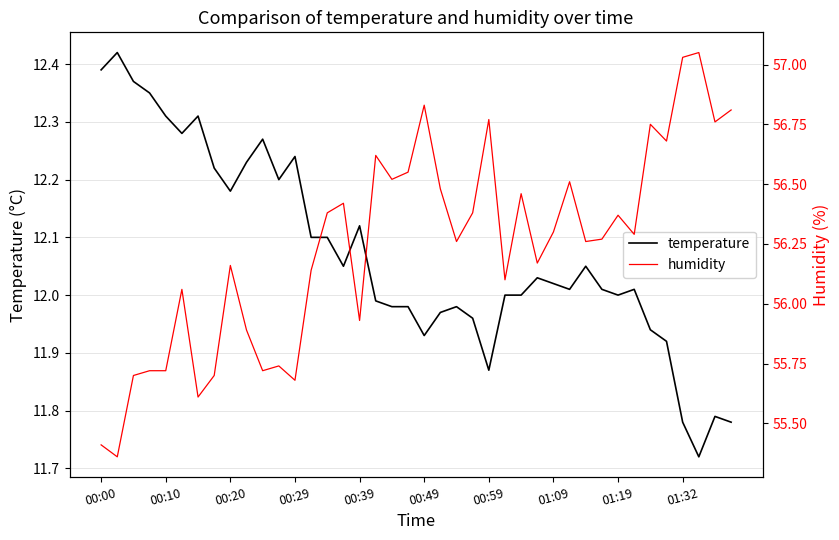

What is the average value of the humidity series?

56.2